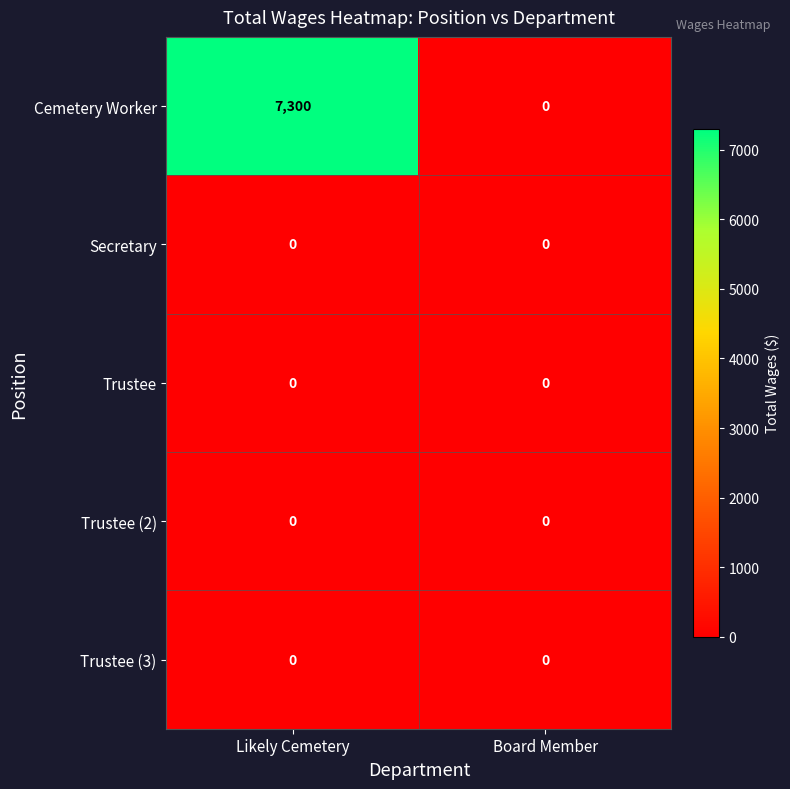

What is the total value across all series at Likely Cemetery?

7300